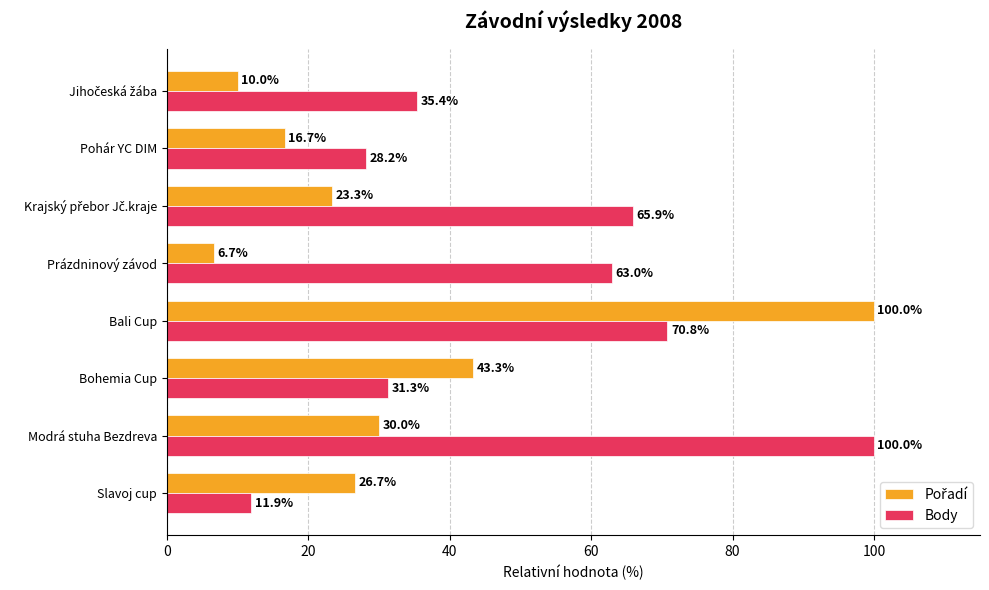

What is the average value of the Body series?

50.8